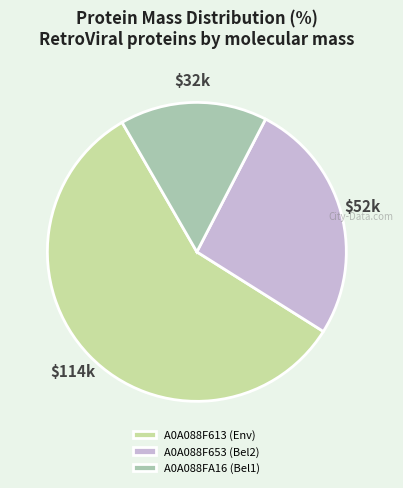

Between A0A088F653 (Bel2) and A0A088F613 (Env), which is larger?

A0A088F613 (Env)